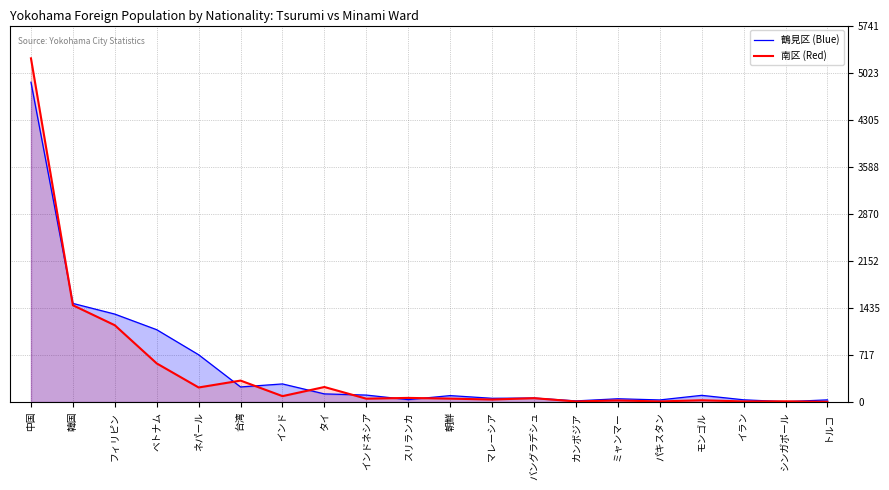

Which has a higher value, 中国 or トルコ?

中国